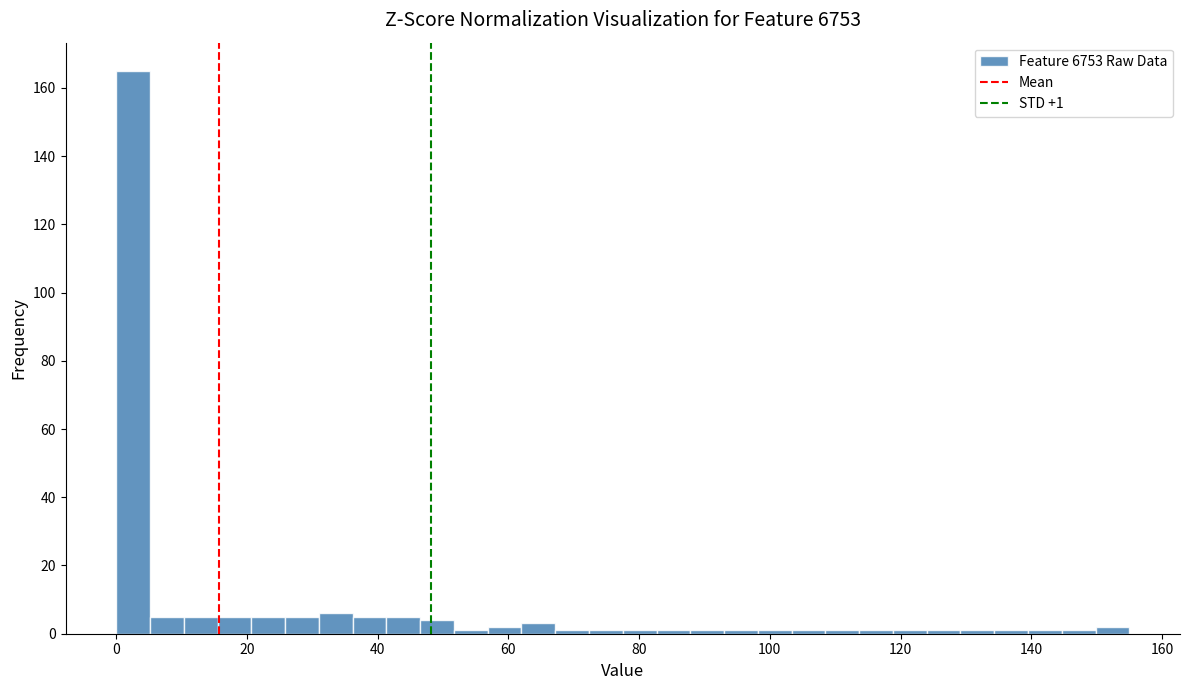

Read against the x-axis, roughly where is the centre of the tallest bar?

2